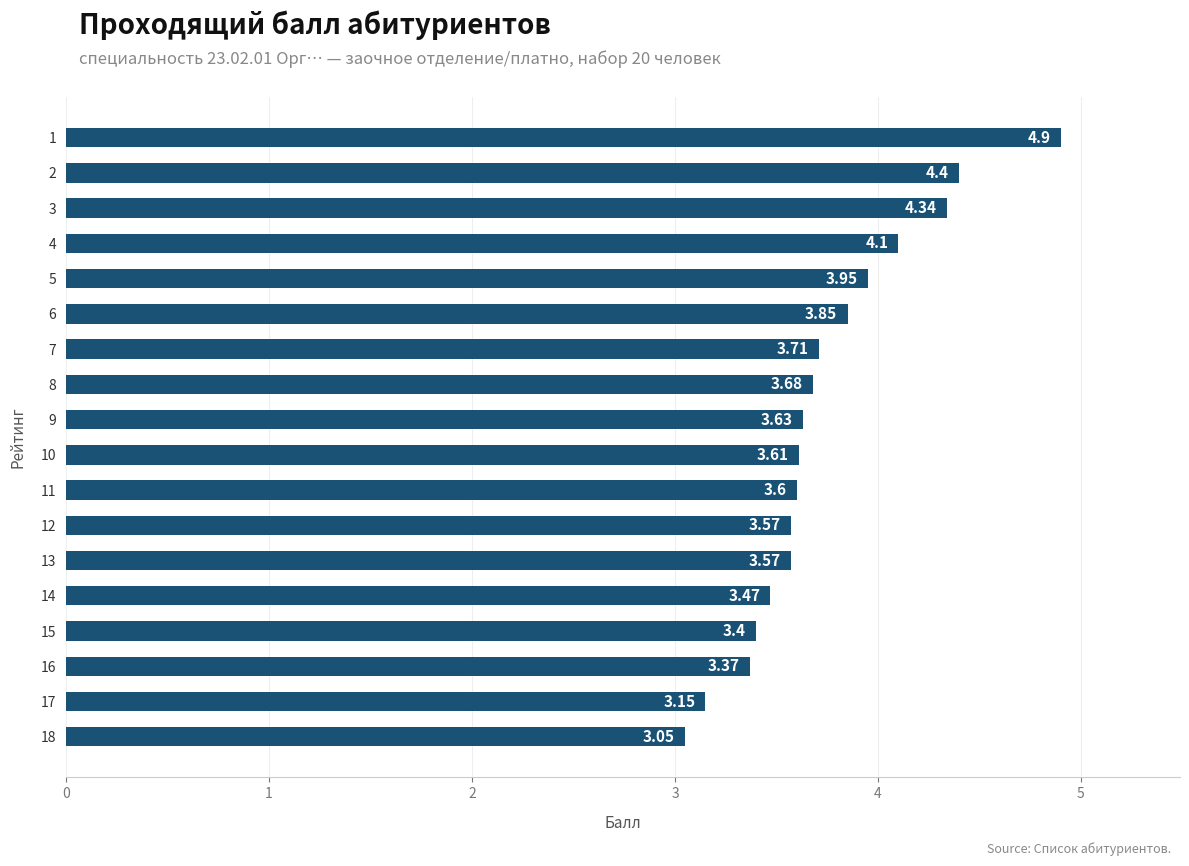

At which category does the chart reach its minimum across all series?

18